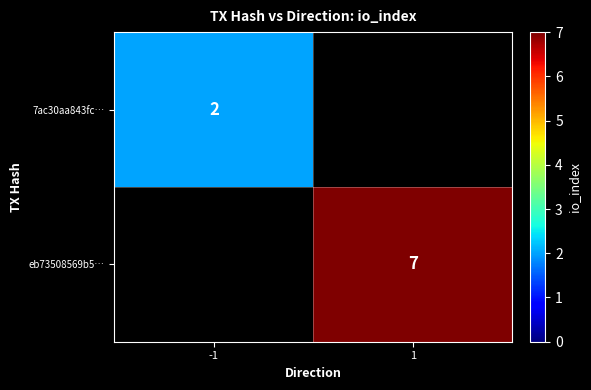

The 7ac30aa843fc… series shows 1 at -1. True or false?

False